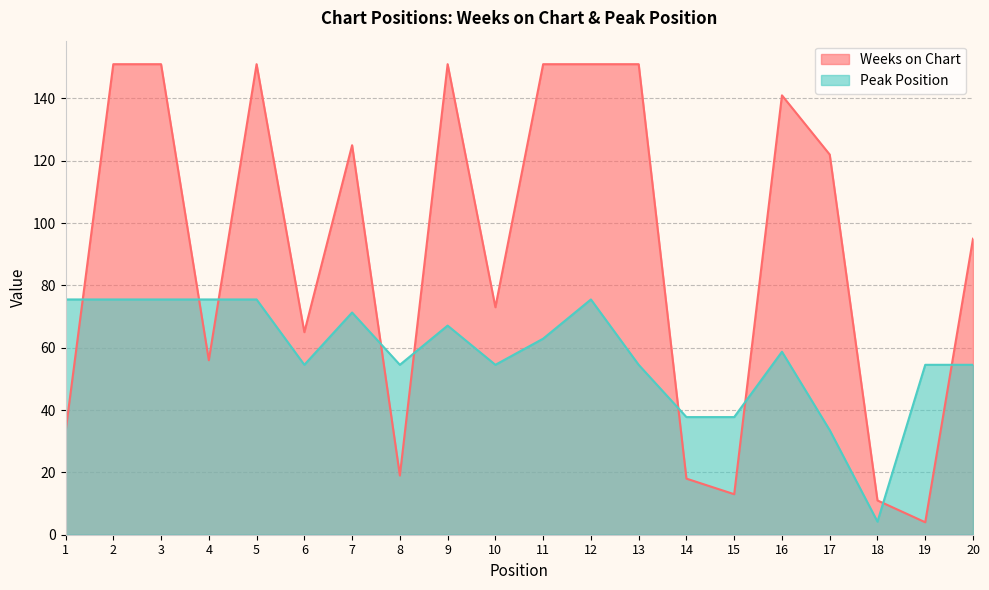

What is the difference between the highest and lowest values at 14?

19.8